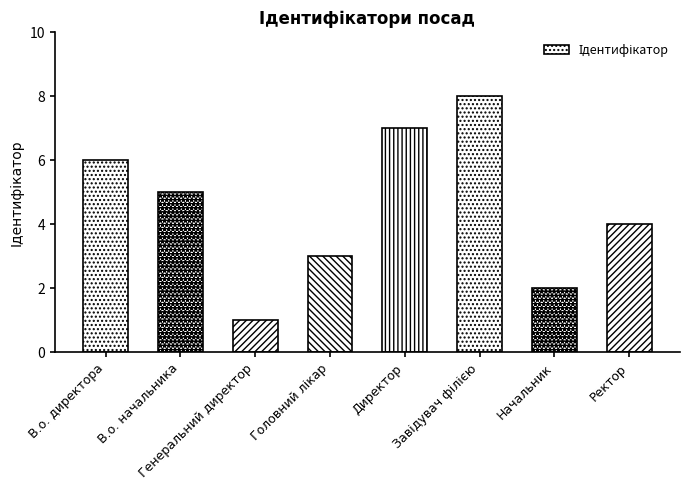

At which label is the value closest to 4?

Ректор